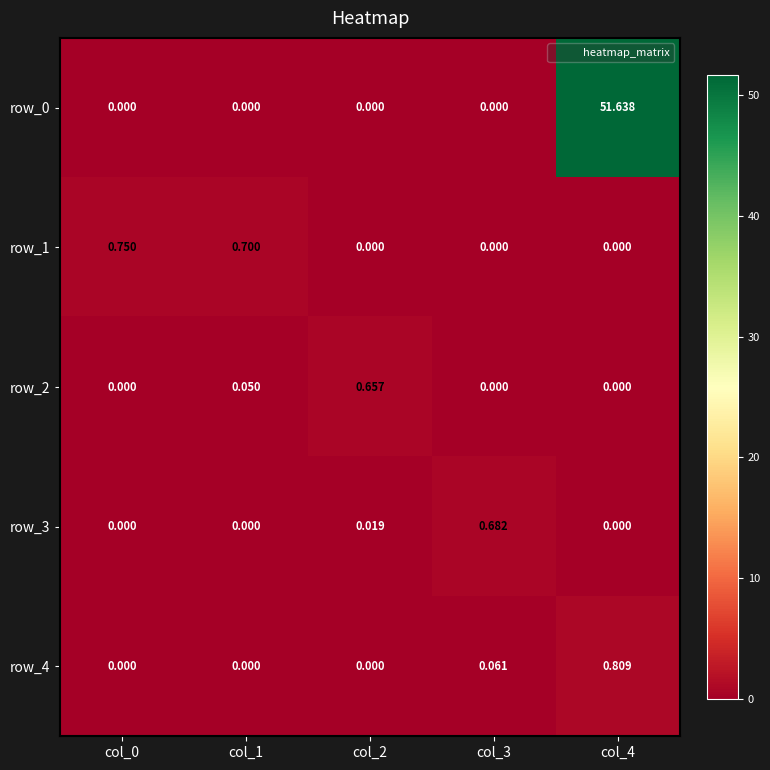

Reading left to right, list all the values displayed in this chart.

row_0: col_0=0.0	col_1=0.0	col_2=0.0	col_3=0.0	col_4=51.6
row_1: col_0=0.8	col_1=0.7	col_2=0.0	col_3=0.0	col_4=0.0
row_2: col_0=0.0	col_1=0.1	col_2=0.7	col_3=0.0	col_4=0.0
row_3: col_0=0.0	col_1=0.0	col_2=0.0	col_3=0.7	col_4=0.0
row_4: col_0=0.0	col_1=0.0	col_2=0.0	col_3=0.1	col_4=0.8